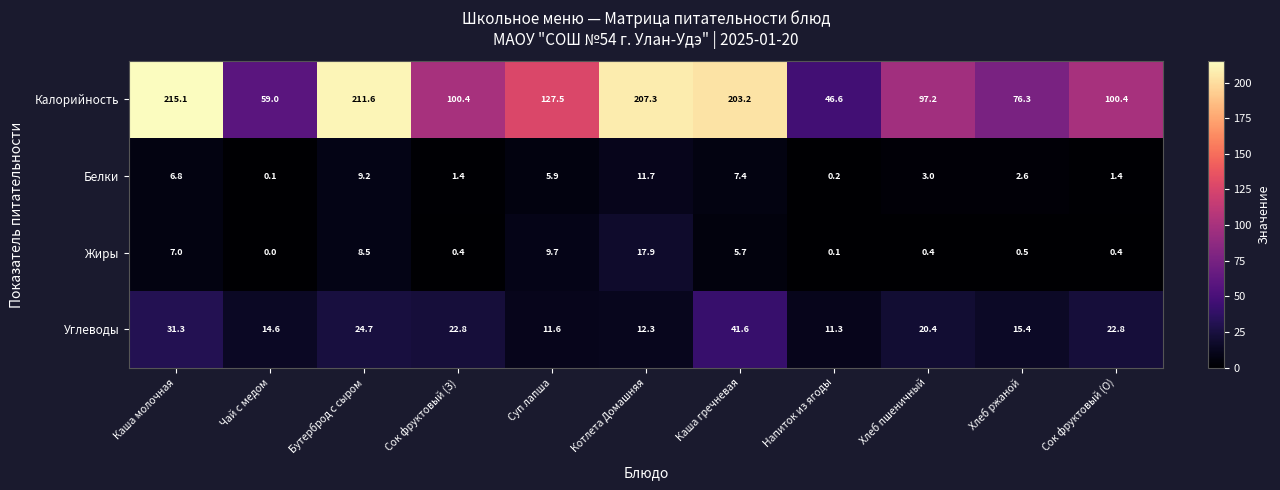

What is the sum of all Белки values?

49.7